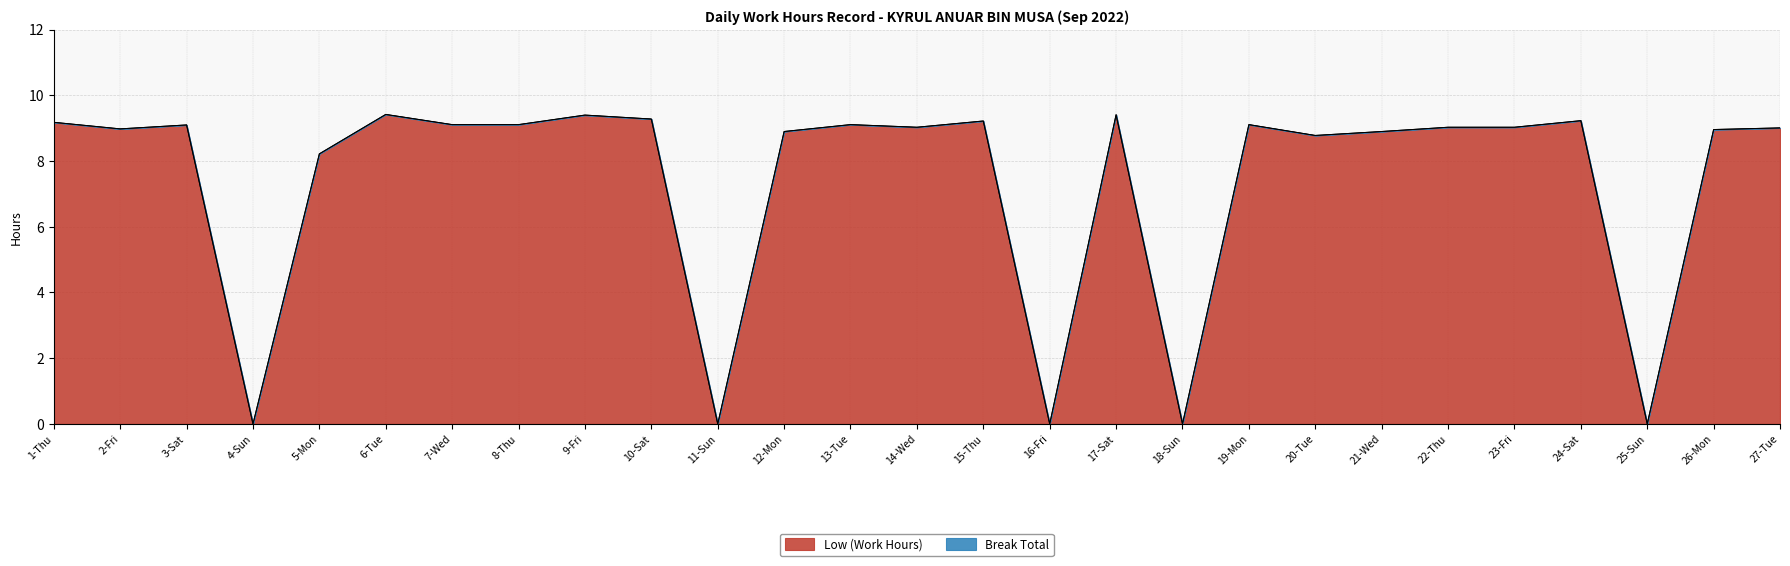

How many data points are less than 9?

11